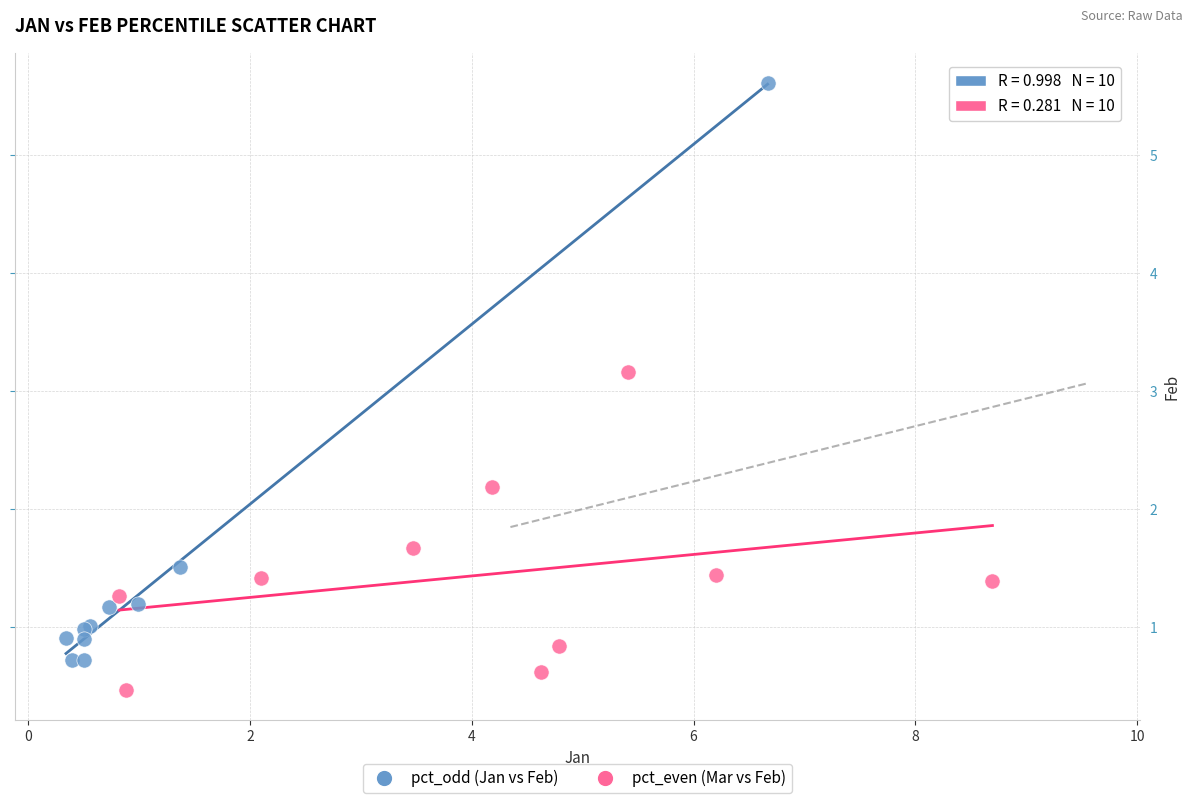

Which series has the largest Y range (max minus min)?

pct_odd (Jan vs Feb)